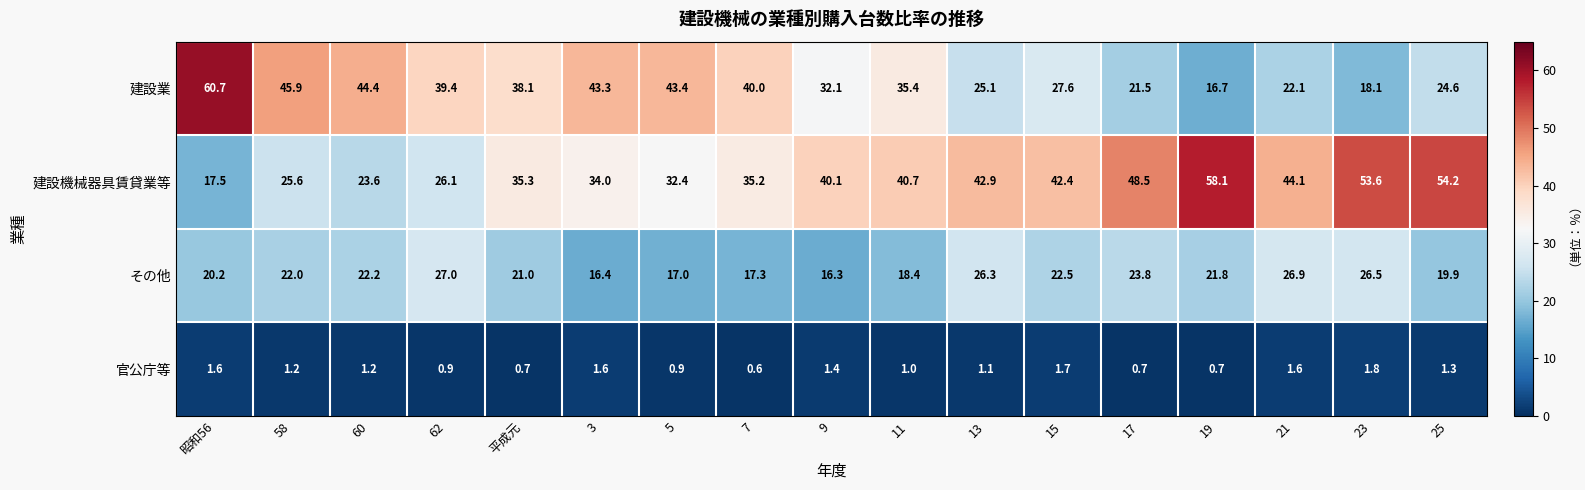

What is the difference between the 建設機械器具賃貸業等 values at 19 and 9?

18.0